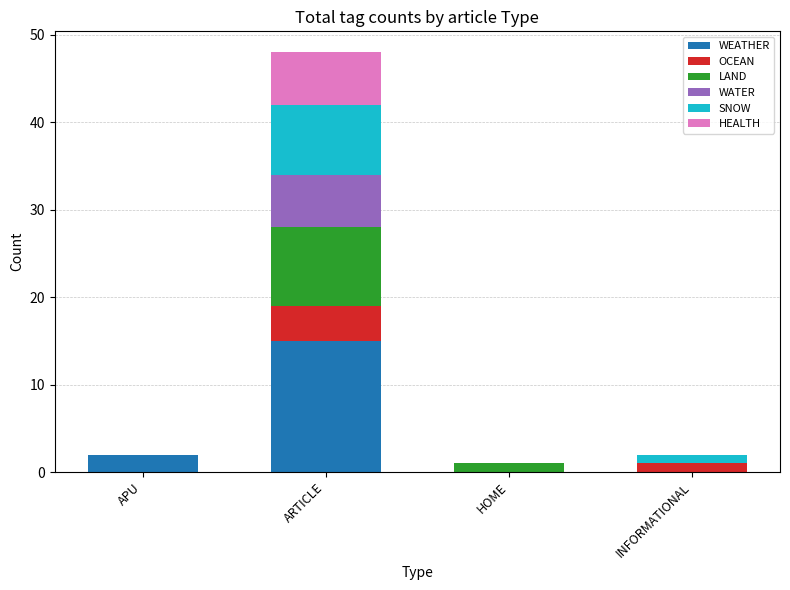

Where is WEATHER nearest to the value 7?

APU